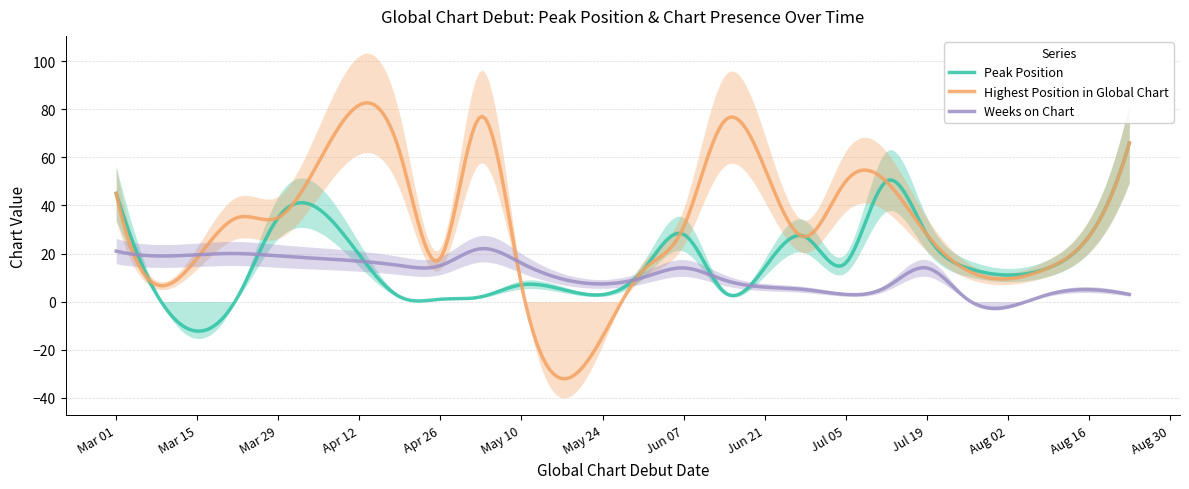

What is the label of the 2nd point from the right?

2020-08-16